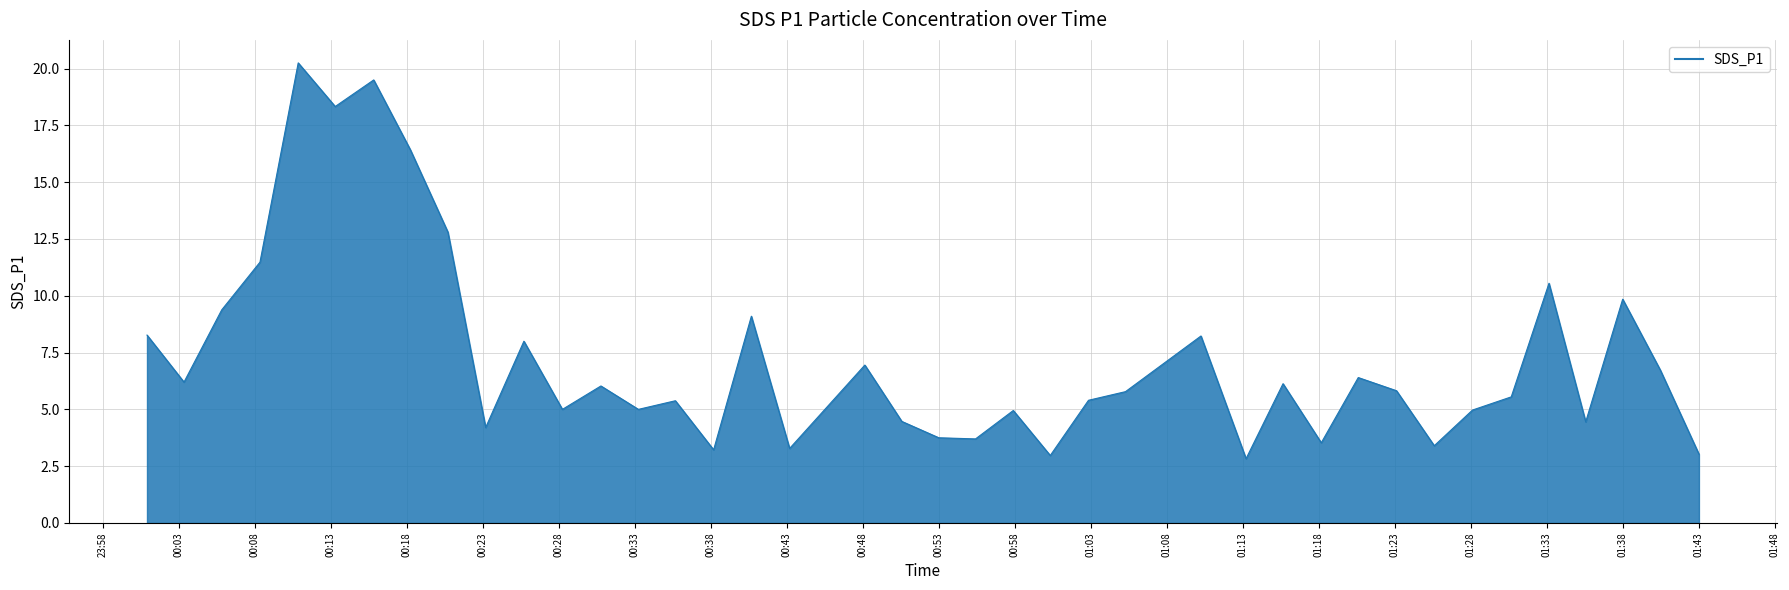

Count the number of data series in this chart.

1